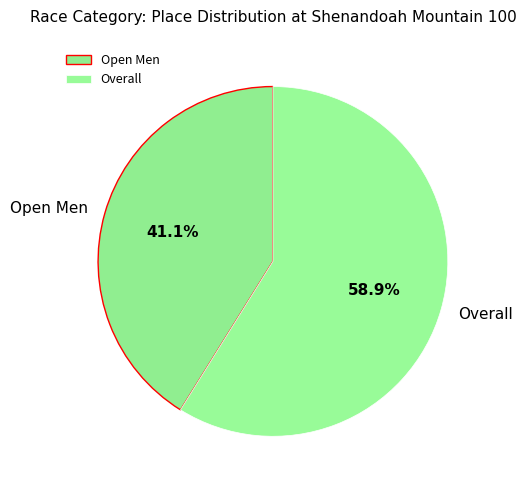

What is the largest slice in the pie chart?

Overall